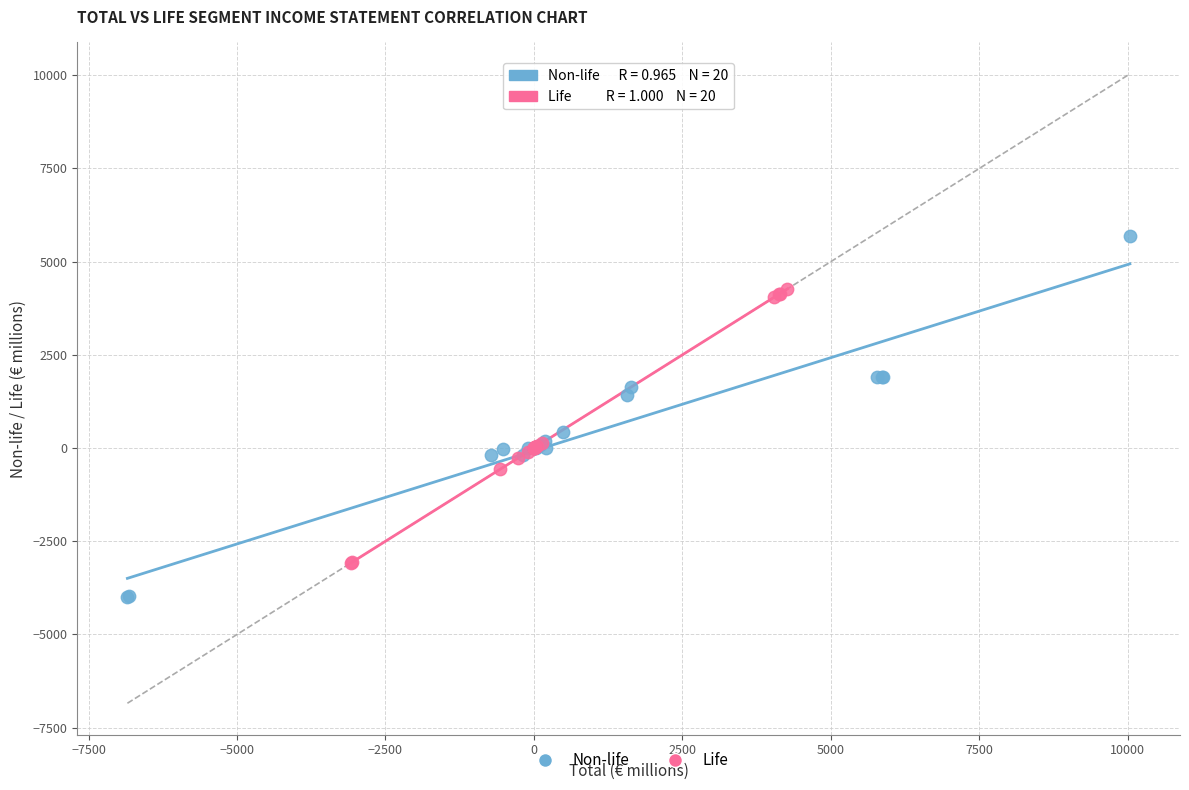

Which series contains the highest Y value?

Non-life